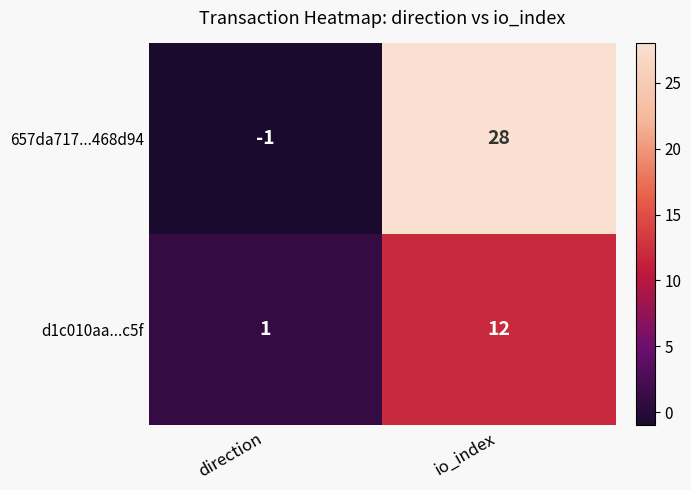

Reading left to right, transcribe all the data shown in this chart.

657da717...468d94: direction=-1	io_index=28
d1c010aa...c5f: direction=1	io_index=12